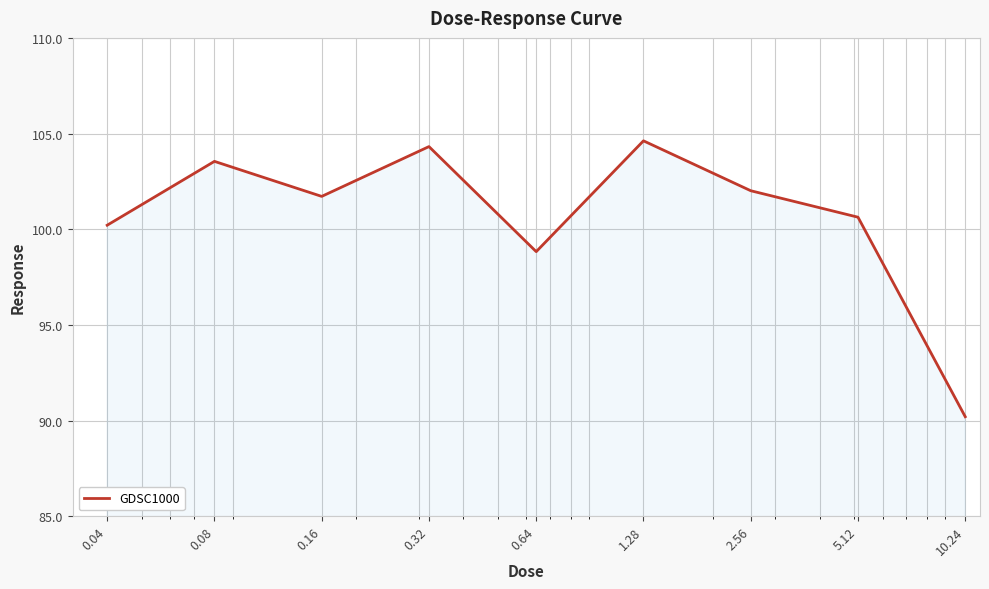

What is the minimum value shown in the chart?

90.2